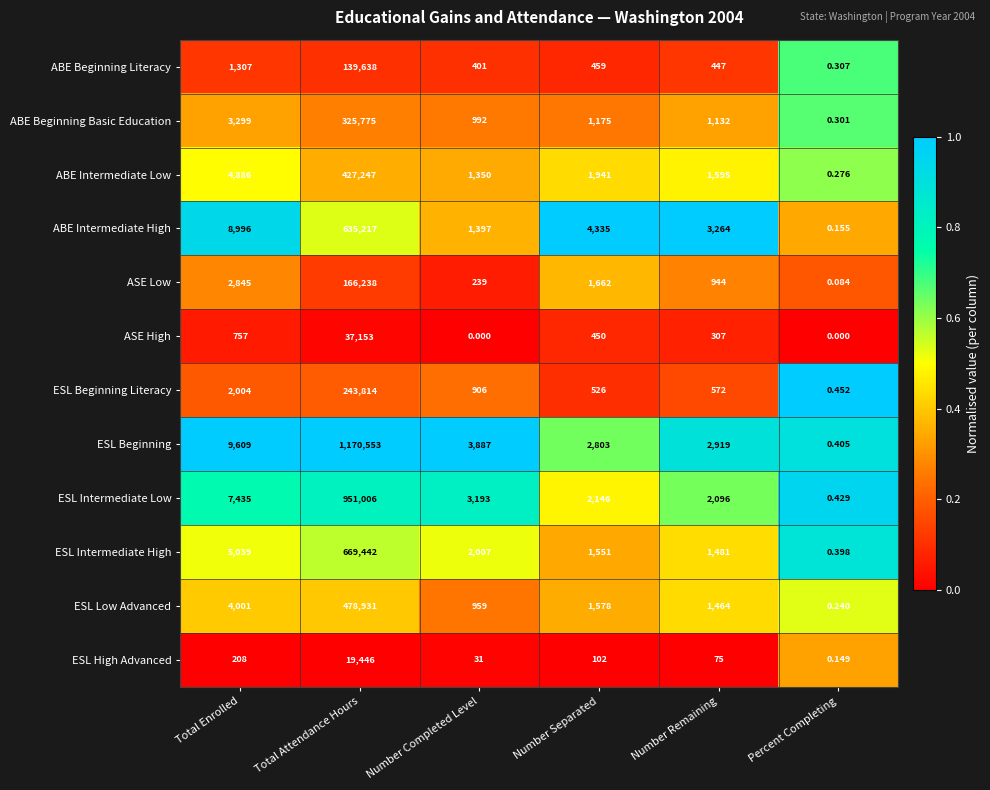

Rank the series by their maximum value, from lowest to highest.

ESL High Advanced, ASE High, ABE Beginning Literacy, ASE Low, ESL Beginning Literacy, ABE Beginning Basic Education, ABE Intermediate Low, ESL Low Advanced, ABE Intermediate High, ESL Intermediate High, ESL Intermediate Low, ESL Beginning